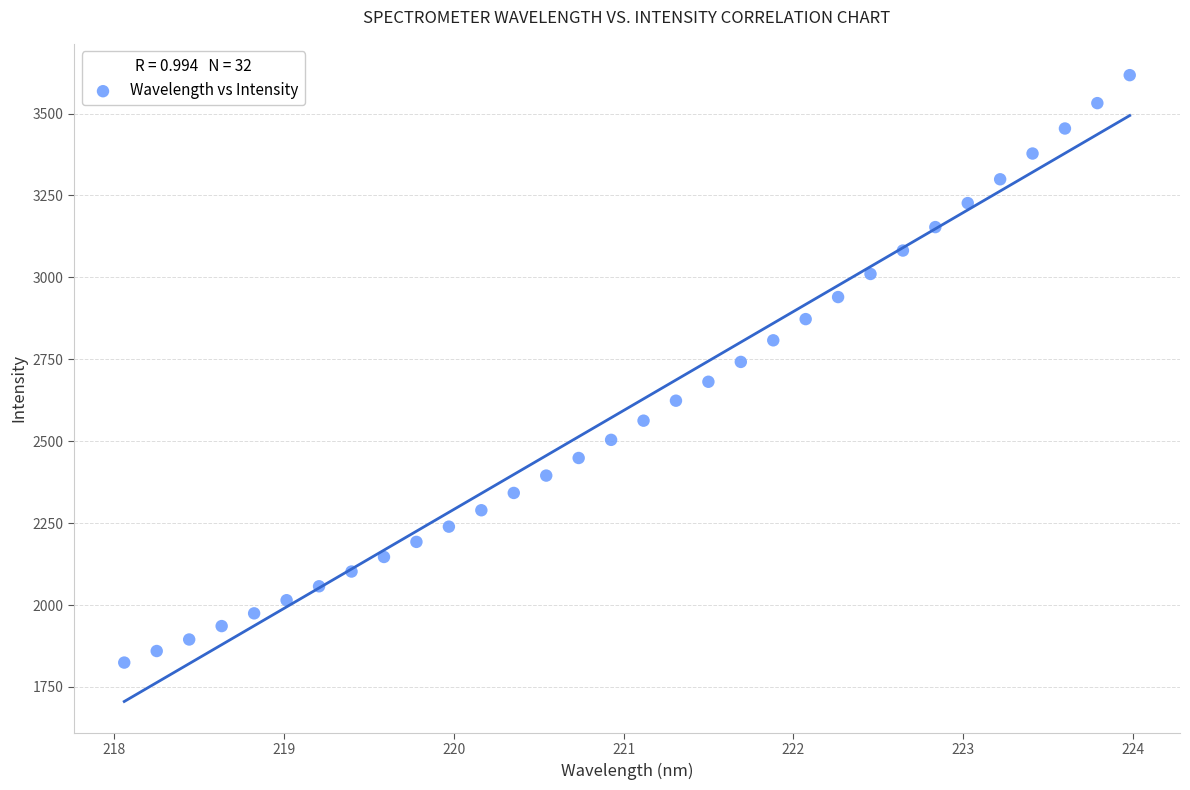

What is the range of X values (max minus min)?

5.9